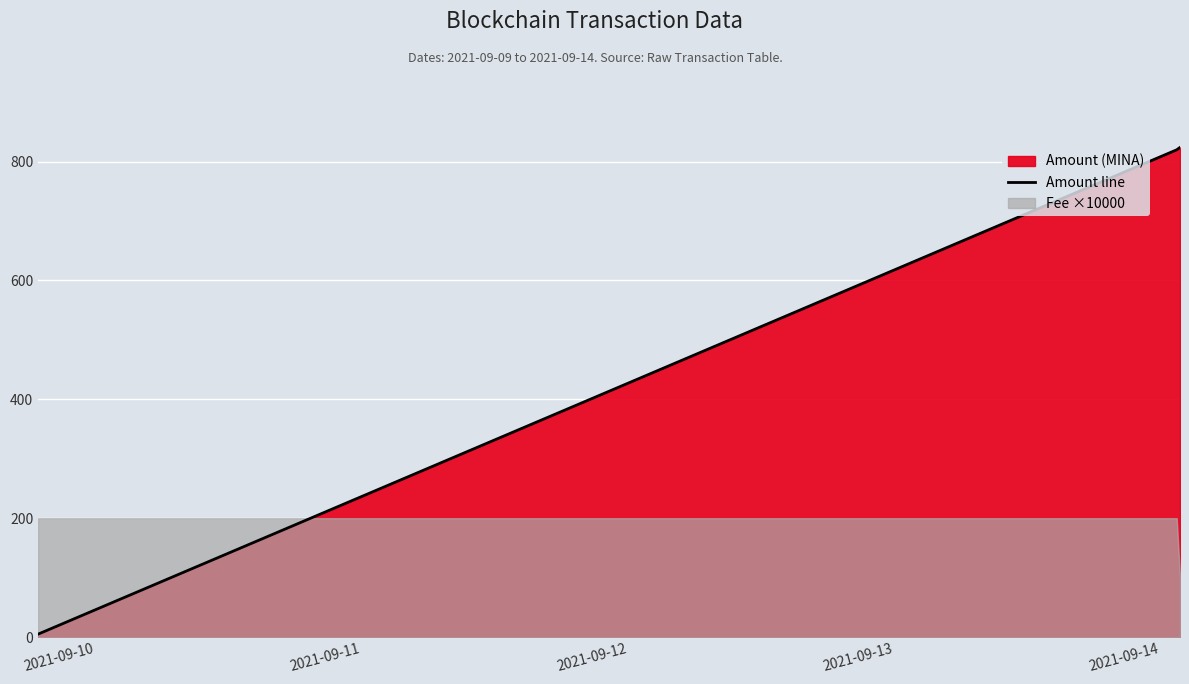

What is the value of the 1st point from the left?

5.0